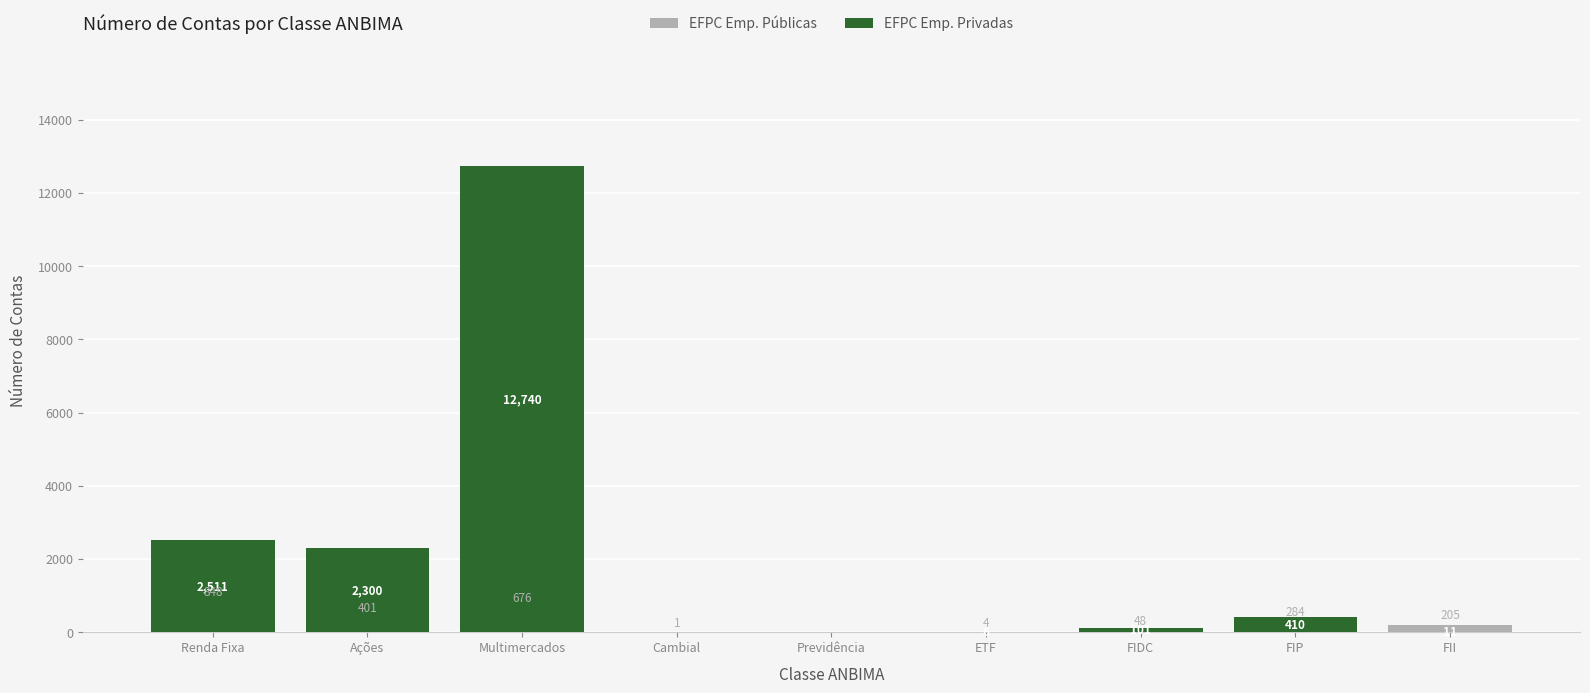

Is it true that EFPC Emp. Públicas equals 0 at Previdência?

True